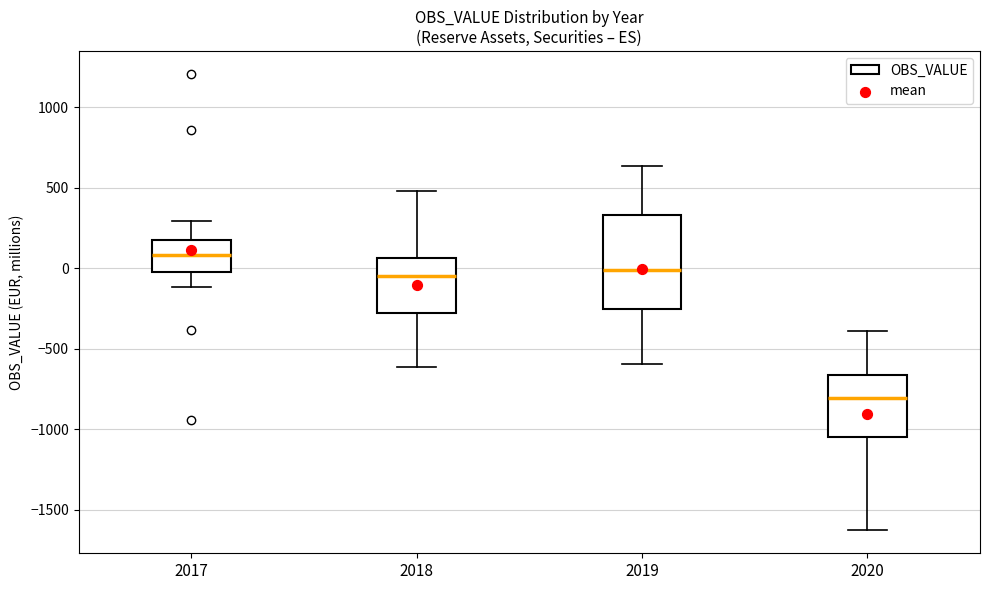

Reading left to right, read every box against the y-axis: the position of its median line, the range the box covers, and the ends of its whiskers. The values are not printed on the chart, so give them approximately, as read against the axis.

2017: median 100, box 0 to 150, whiskers -100 to 300
2018: median -50, box -300 to 50, whiskers -600 to 500
2019: median 0, box -250 to 350, whiskers -600 to 650
2020: median -800, box -1050 to -650, whiskers -1650 to -400